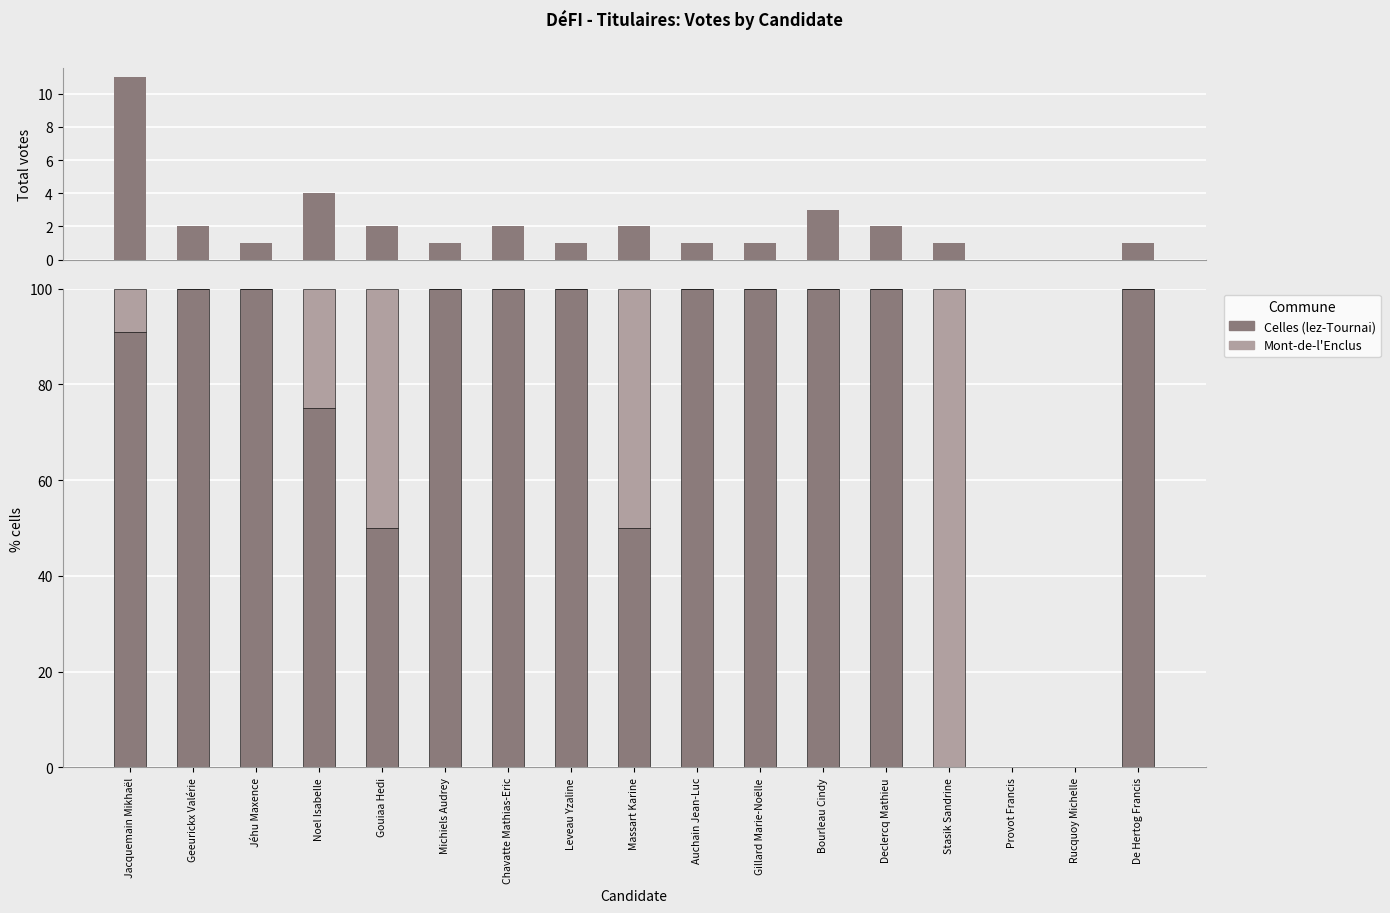

Which series changed the most between Noel Isabelle and Massart Karine?

Celles (lez-Tournai)